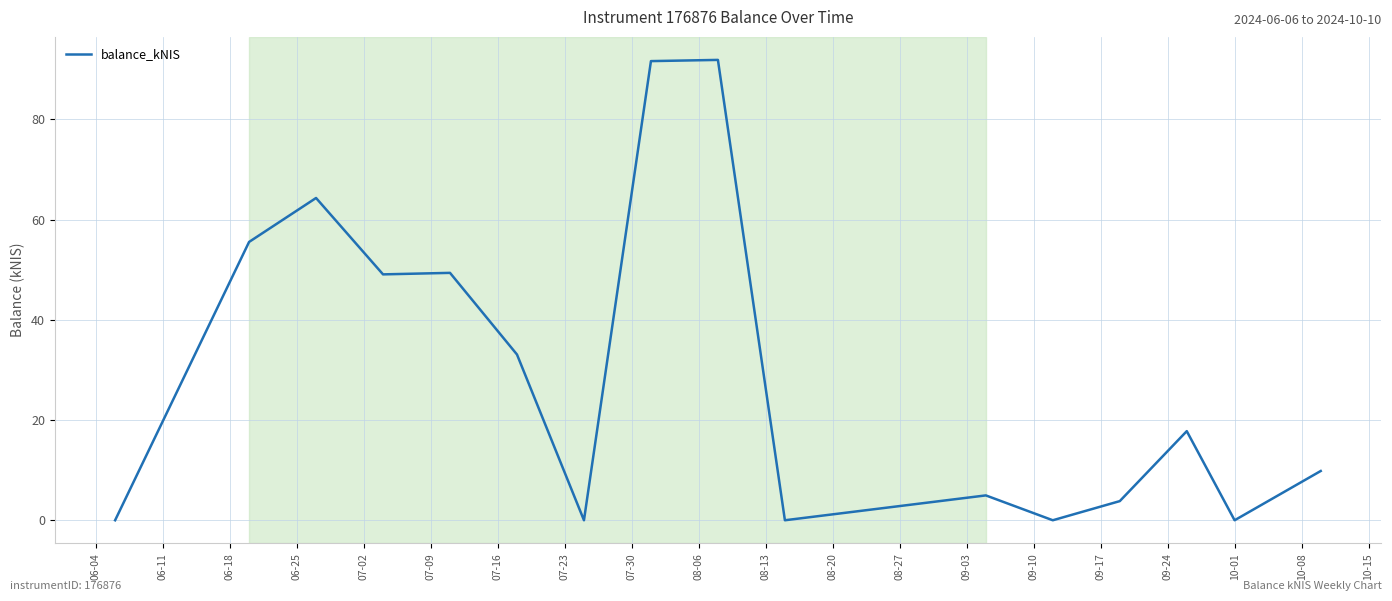

Does the chart display data point markers on the line(s)?

No